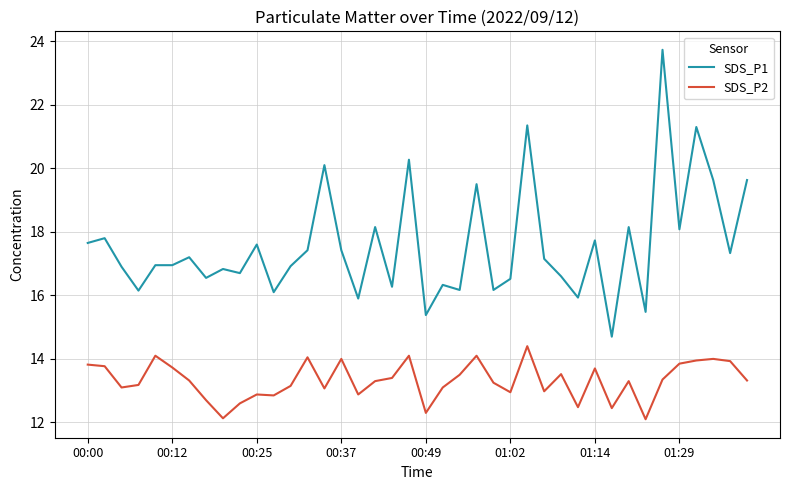

Which series has the largest total across all categories?

SDS_P1